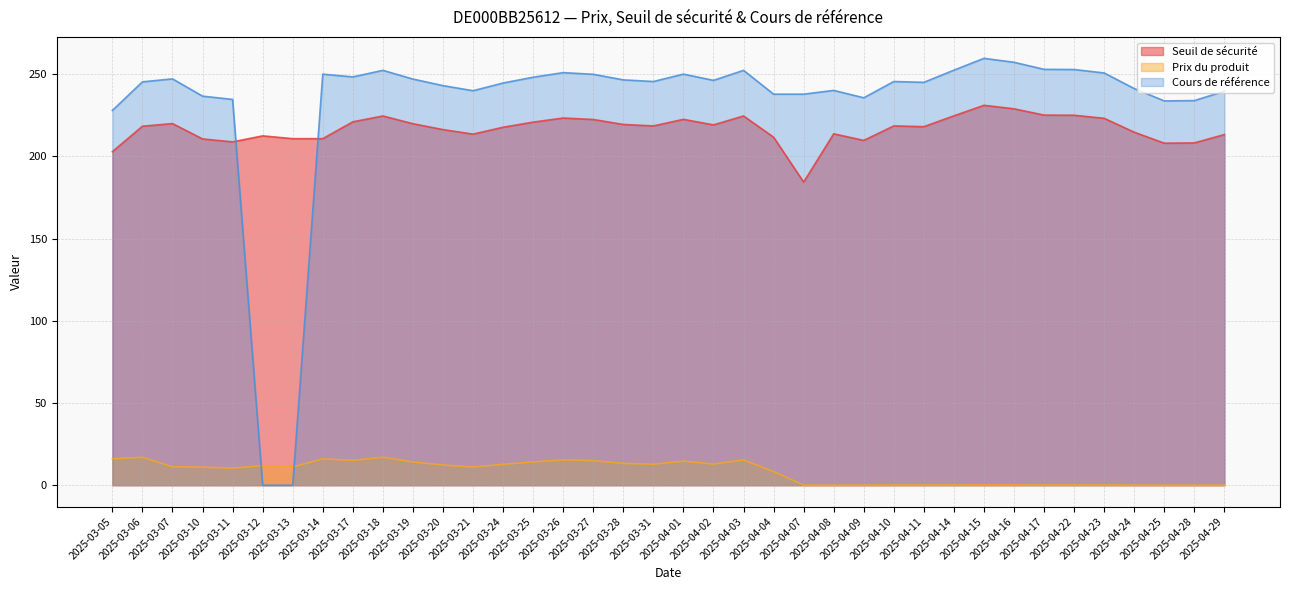

Which category has the highest value in the Cours de référence series?

2025-04-15